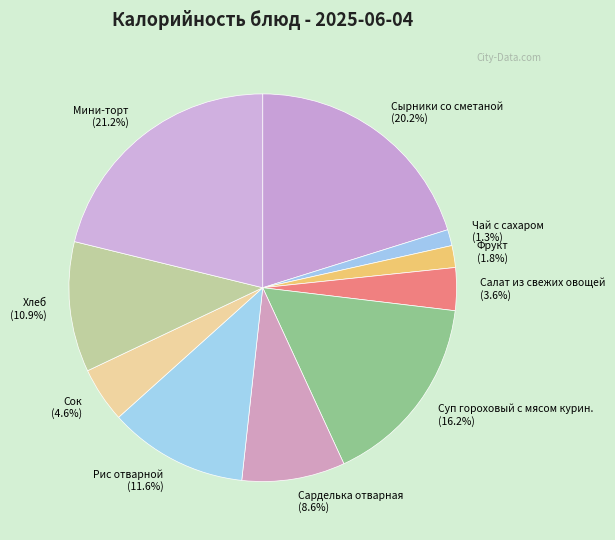

Is the sum of Сырники со сметаной and Рис отварной greater than half?

No